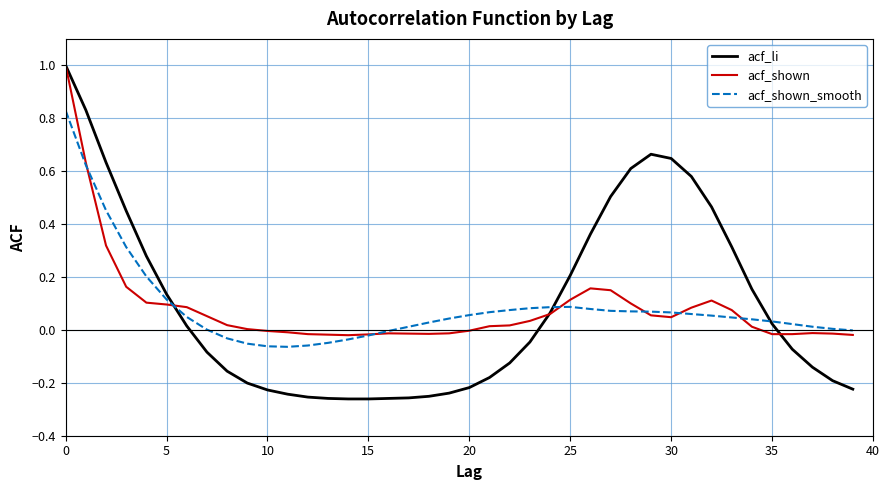

Which series has the widest spread of values?

acf_li